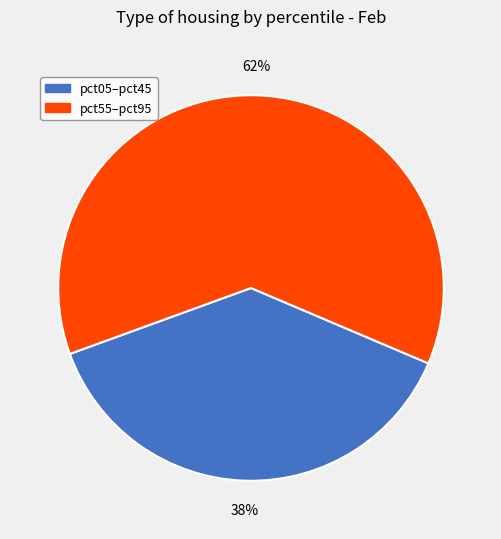

Is there a majority slice in this chart?

Yes